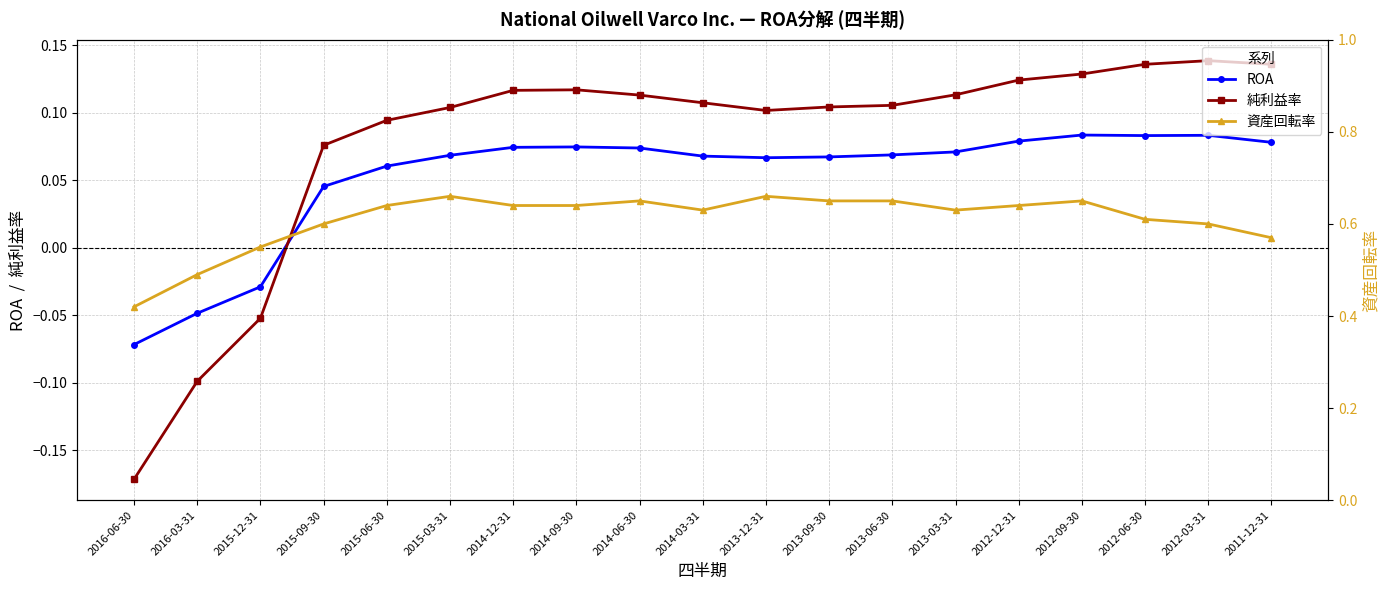

Where does the ROA series first go above 0?

2015-09-30